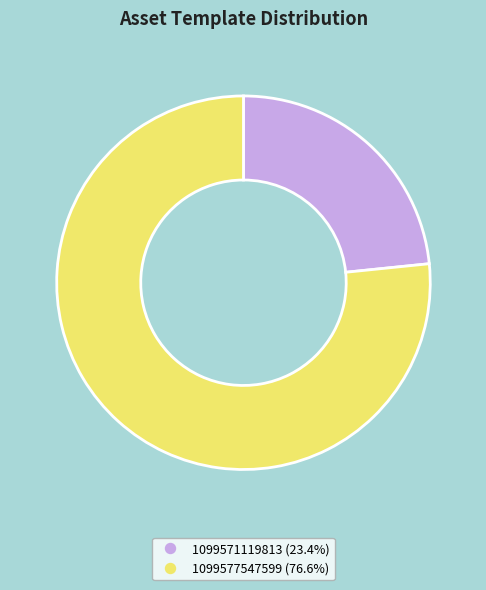

Count the number of slices in the pie.

2